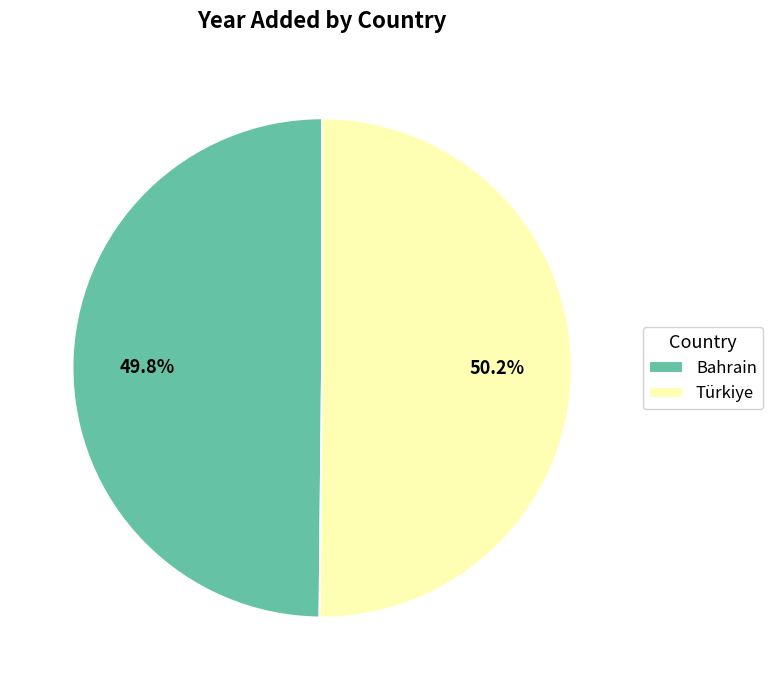

Approximately how many times larger is the value at Türkiye compared to Bahrain?

1.0